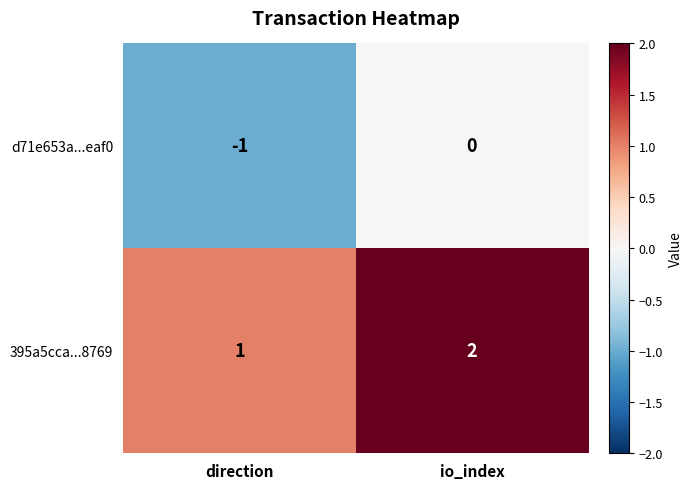

Which series has the largest total across all categories?

395a5cca...8769